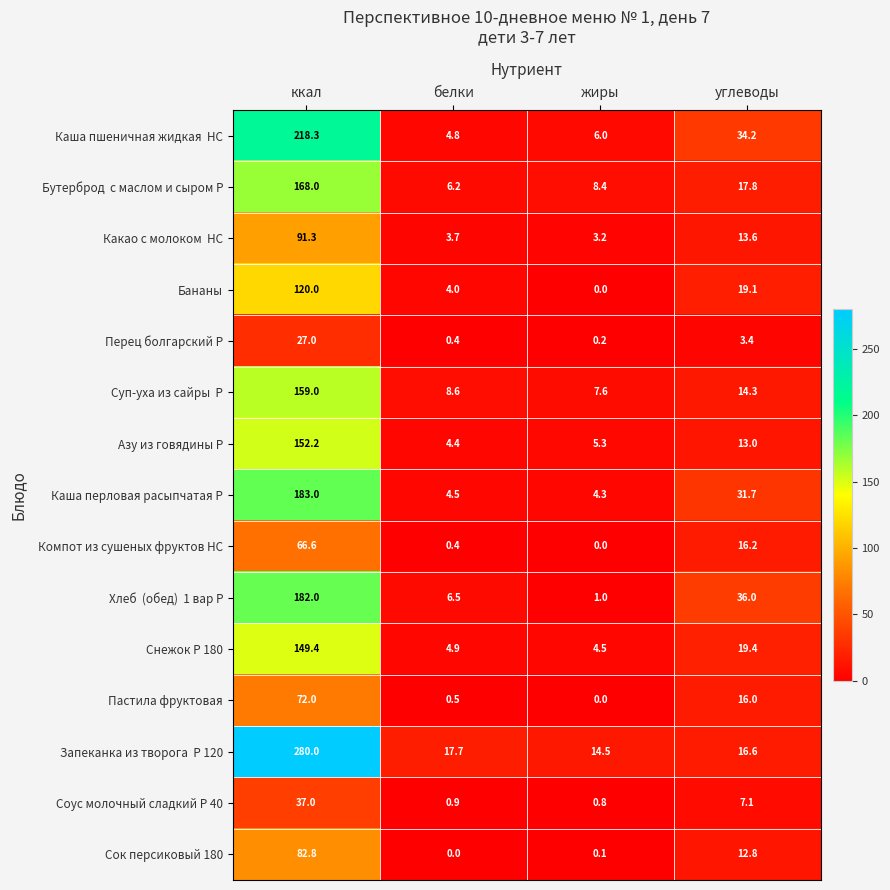

At which category does the chart reach its peak across all series?

ккал